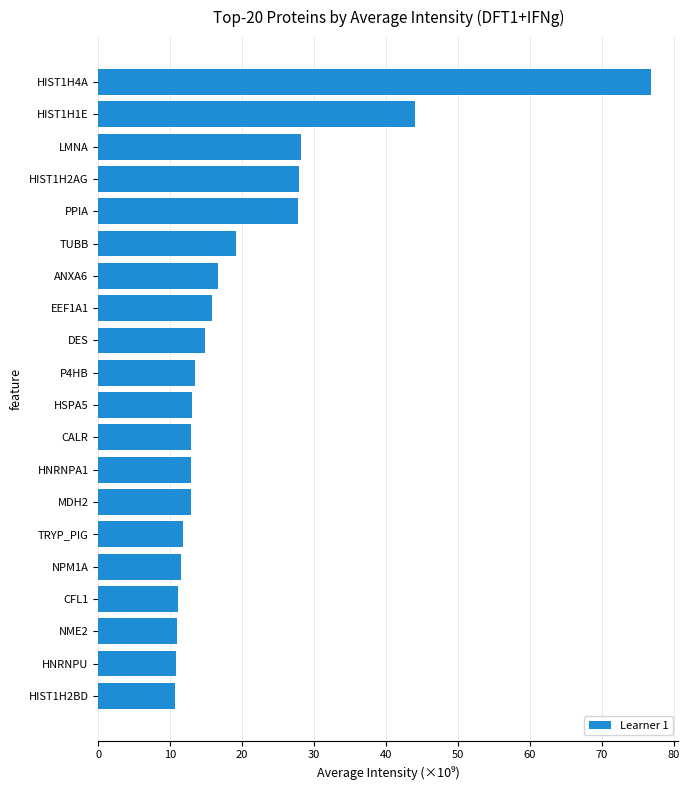

How many bars are there in total?

20